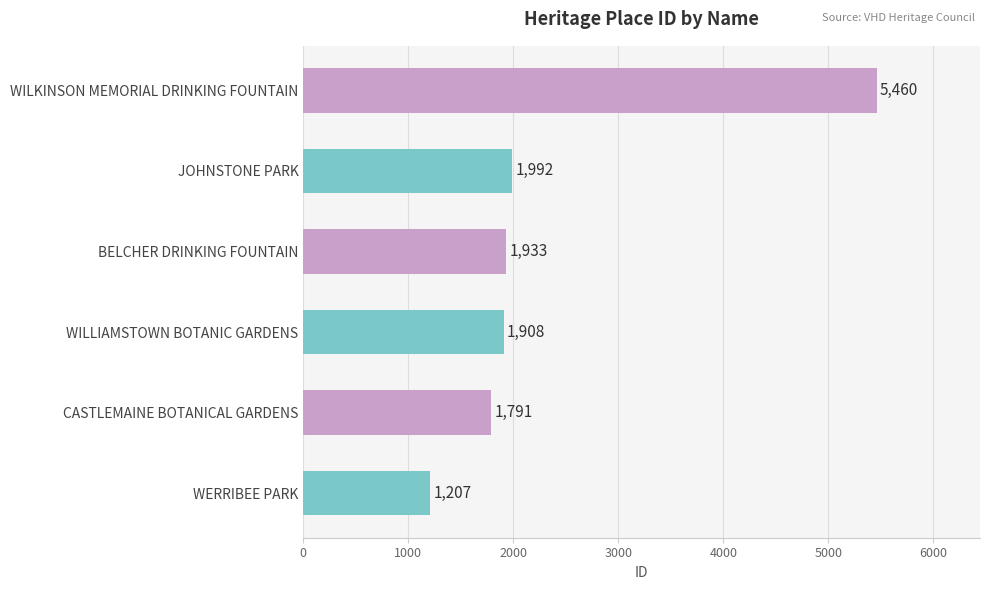

Count the number of categories in the chart.

6